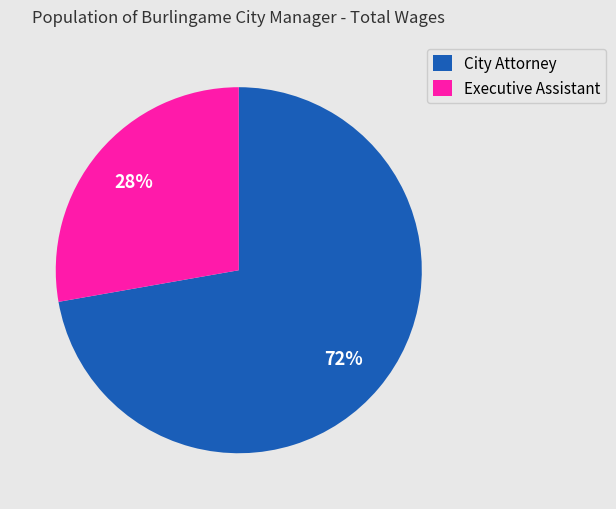

Do City Attorney and Executive Assistant together represent more than half of the pie?

Yes